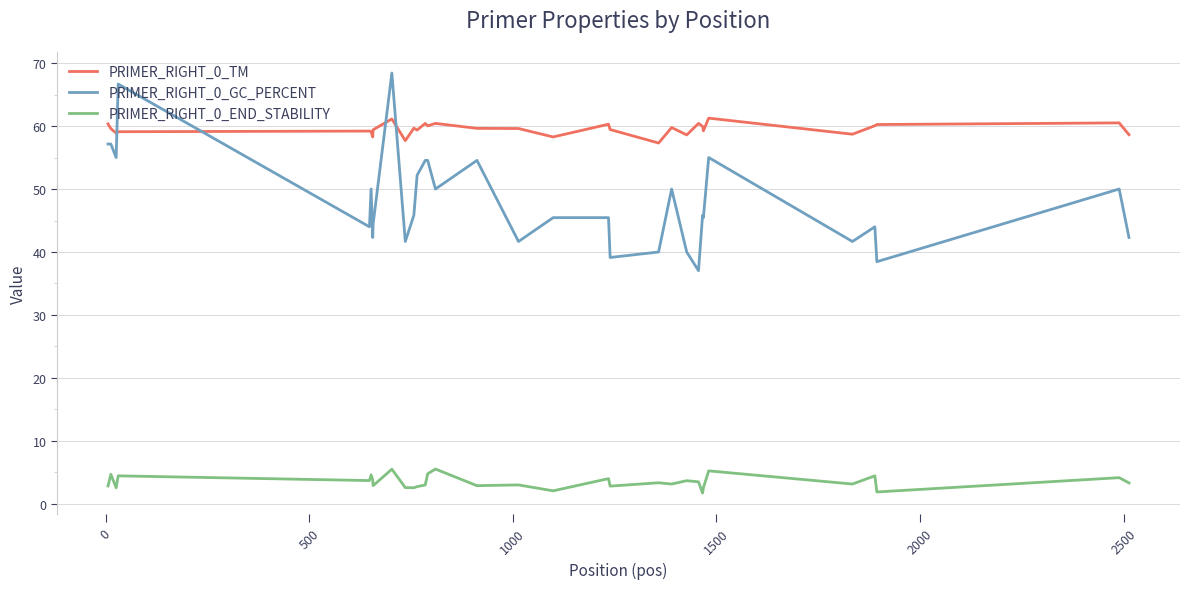

What is the lowest value of the PRIMER_RIGHT_0_GC_PERCENT series?

37.0